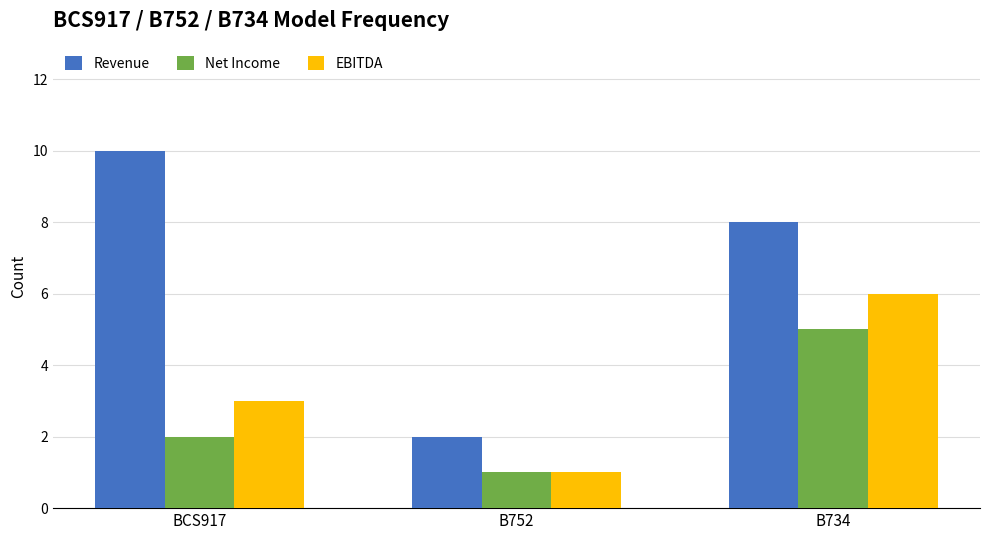

How many distinct data groups are displayed?

3